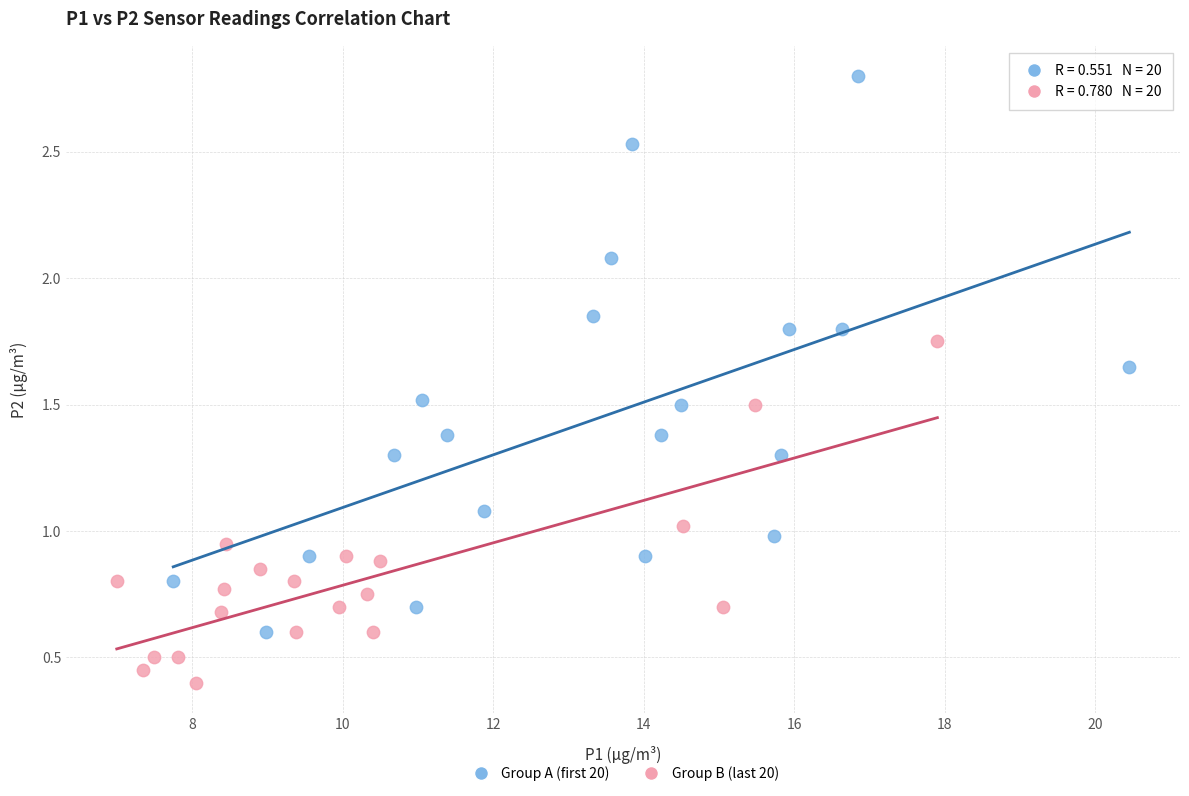

Which series has the widest spread of Y values?

Group A (first 20)